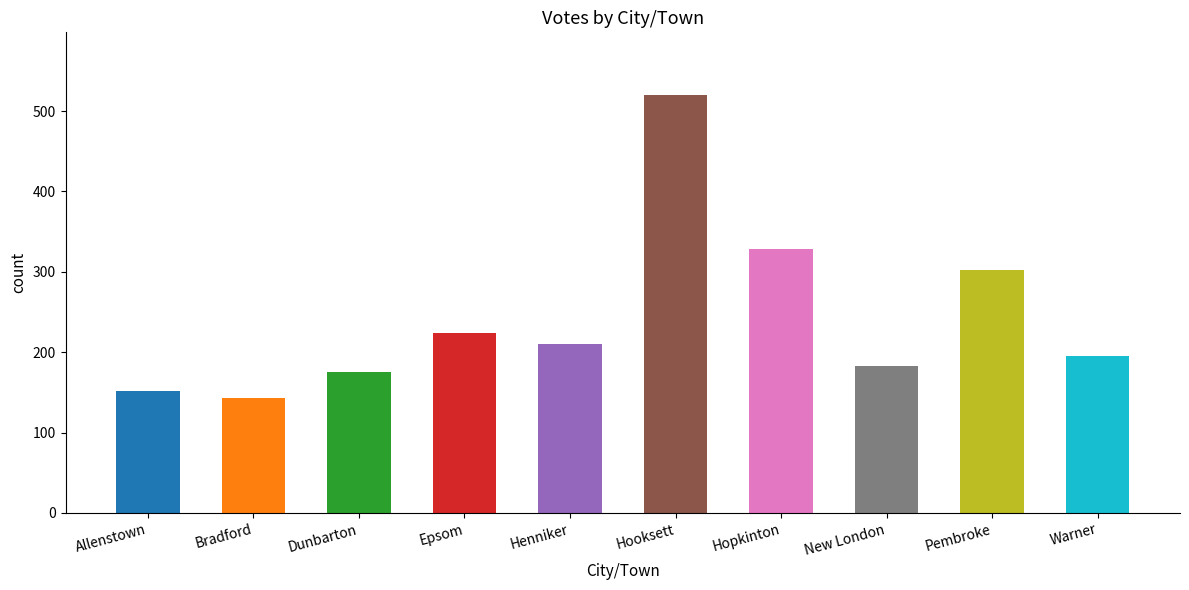

The value at Warner is 314. True or false?

False